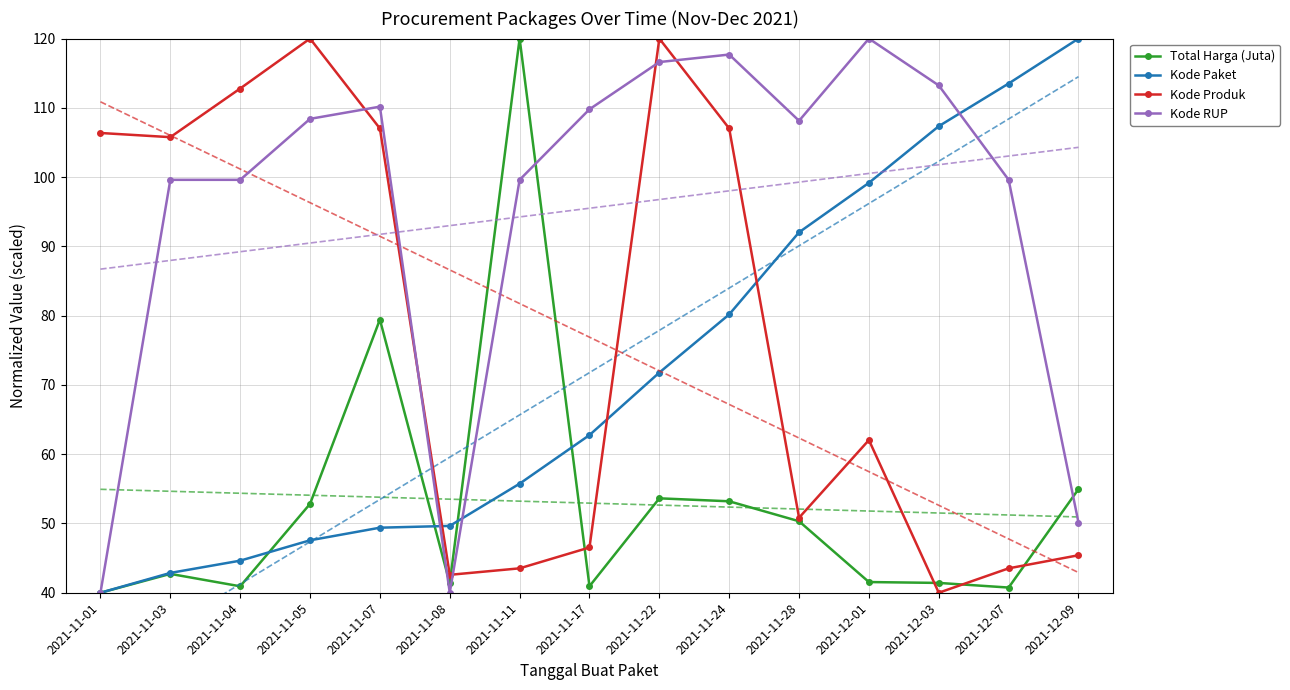

List the labels in order of Total Harga (Juta) value, largest first.

2021-11-11, 2021-11-07, 2021-12-09, 2021-11-22, 2021-11-24, 2021-11-05, 2021-11-28, 2021-11-03, 2021-12-01, 2021-12-03, 2021-11-08, 2021-11-17, 2021-11-04, 2021-12-07, 2021-11-01